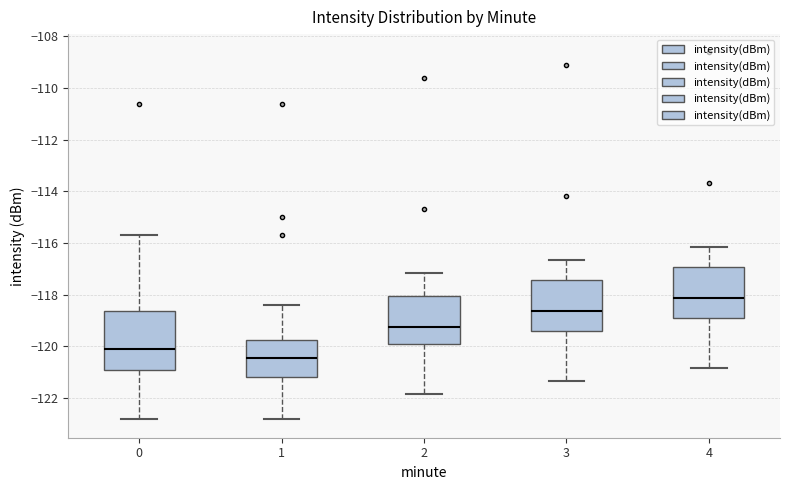

Which box's median line is the highest?

4